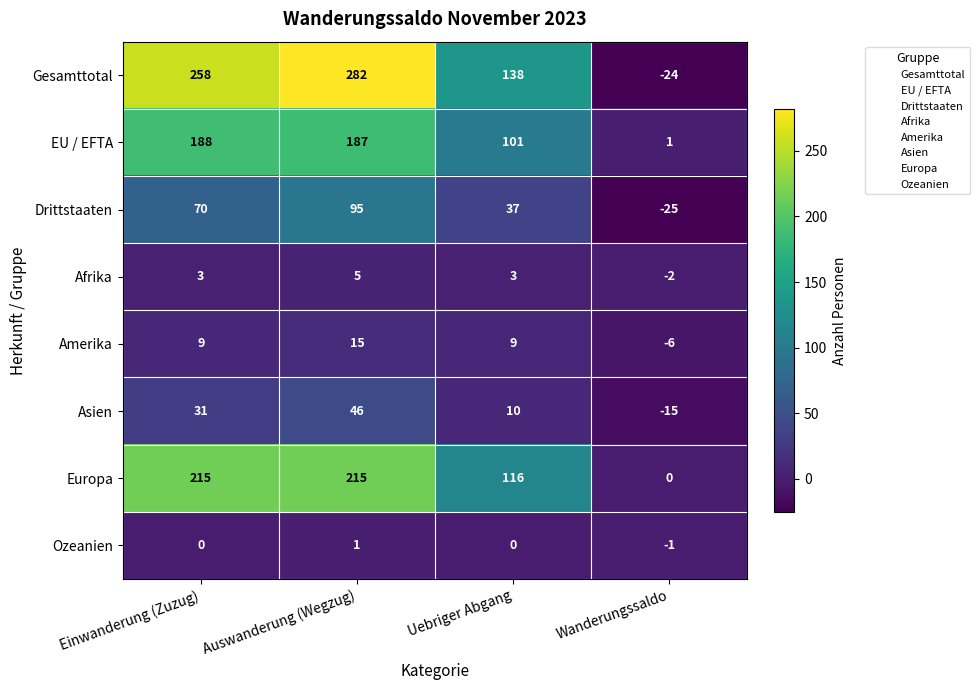

Is it true that Asien equals 46 at Einwanderung (Zuzug)?

False